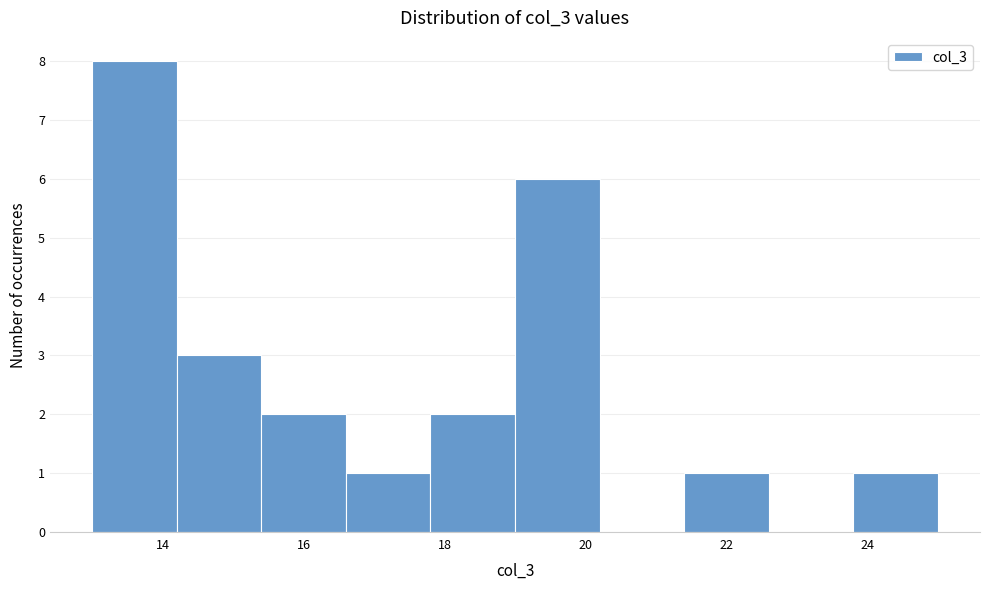

Reading left to right, transcribe this chart: for each bar, give the range it covers on the x-axis and its height. The values are not printed on the chart, so give them approximately, as read against the axis.

13.0 to 14.2: 8
14.2 to 15.4: 3
15.4 to 16.6: 2
16.6 to 17.8: 1
17.8 to 19.0: 2
19.0 to 20.2: 6
20.2 to 21.4: 0
21.4 to 22.6: 1
22.6 to 23.8: 0
23.8 to 25.0: 1